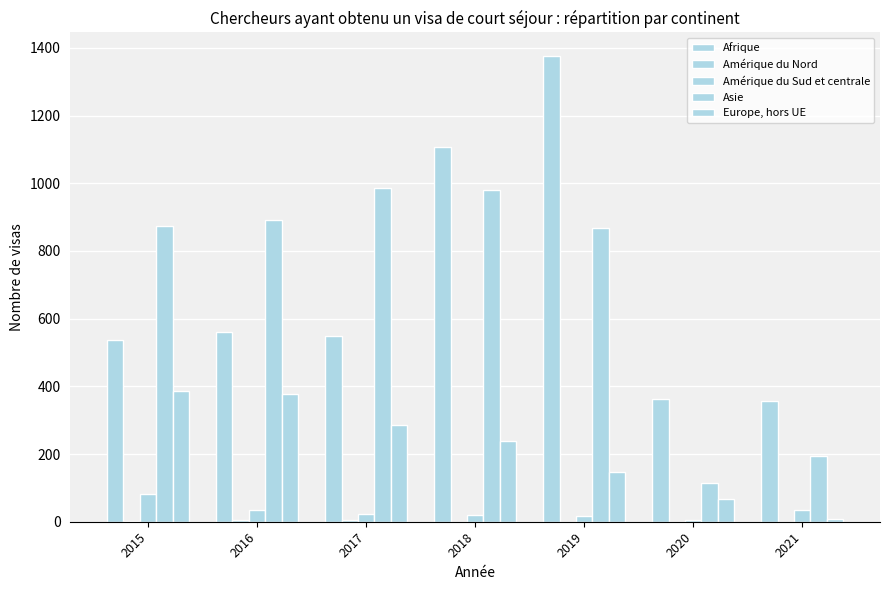

True or false: Amérique du Nord has a value of 5 at 2017.

False